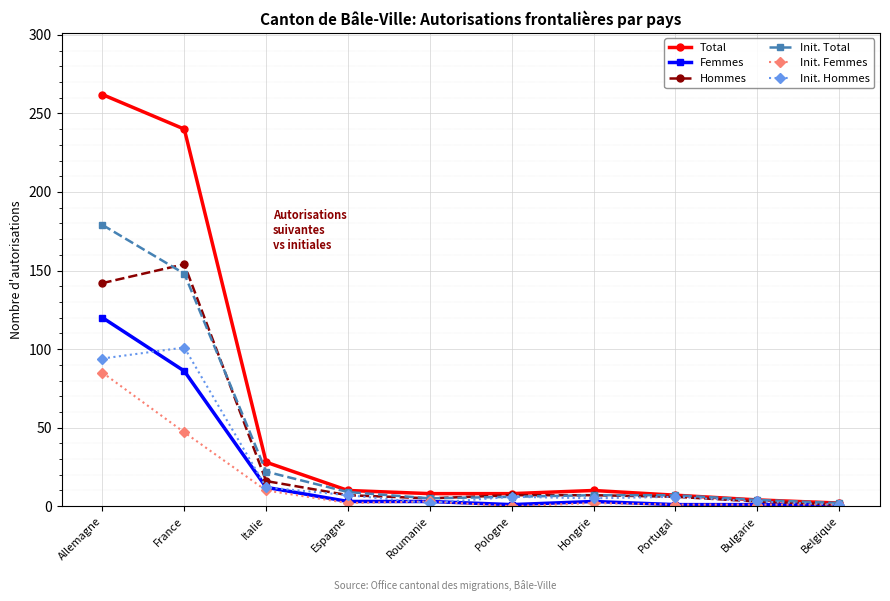

At which category does Init. Hommes reach its first local peak?

France